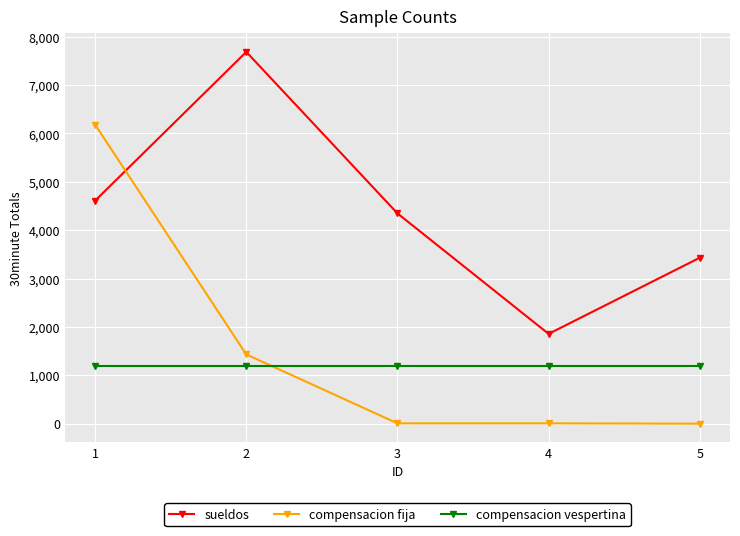

What are all the series names shown in the legend?

sueldos, compensacion fija, compensacion vespertina